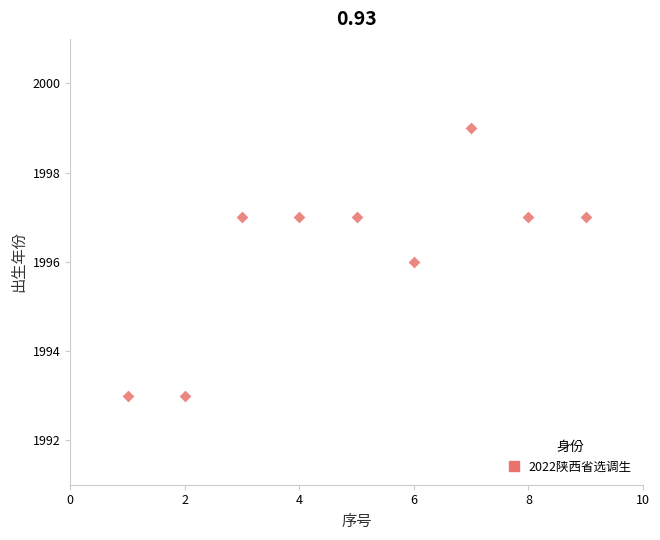

What is the range of Y values (max minus min)?

6